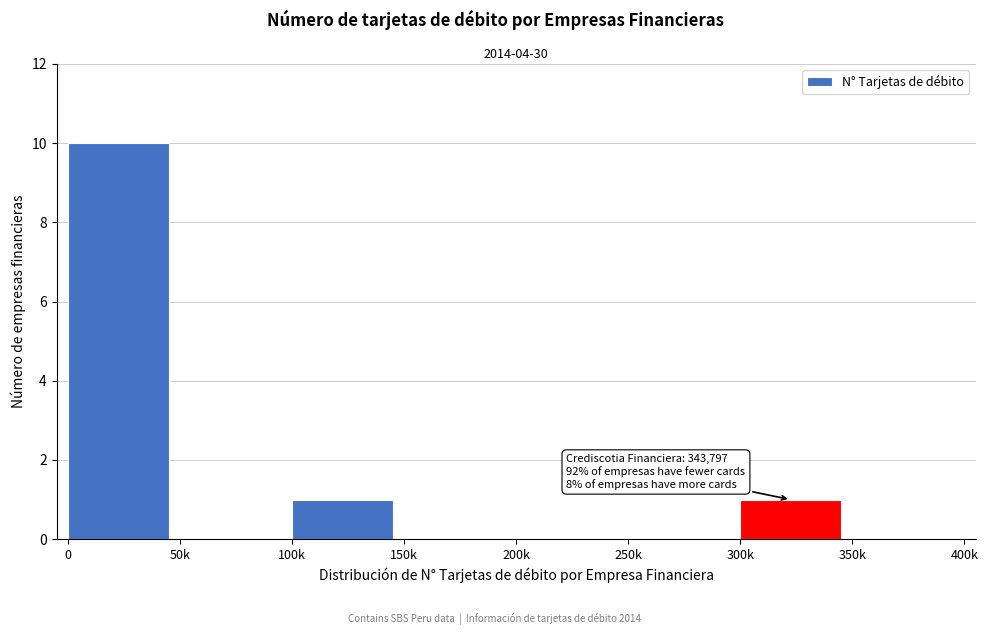

Reading right to left, what are all the values shown in this chart?

350k=0	300k=1	250k=0	200k=0	150k=0	100k=1	50k=0	0=10